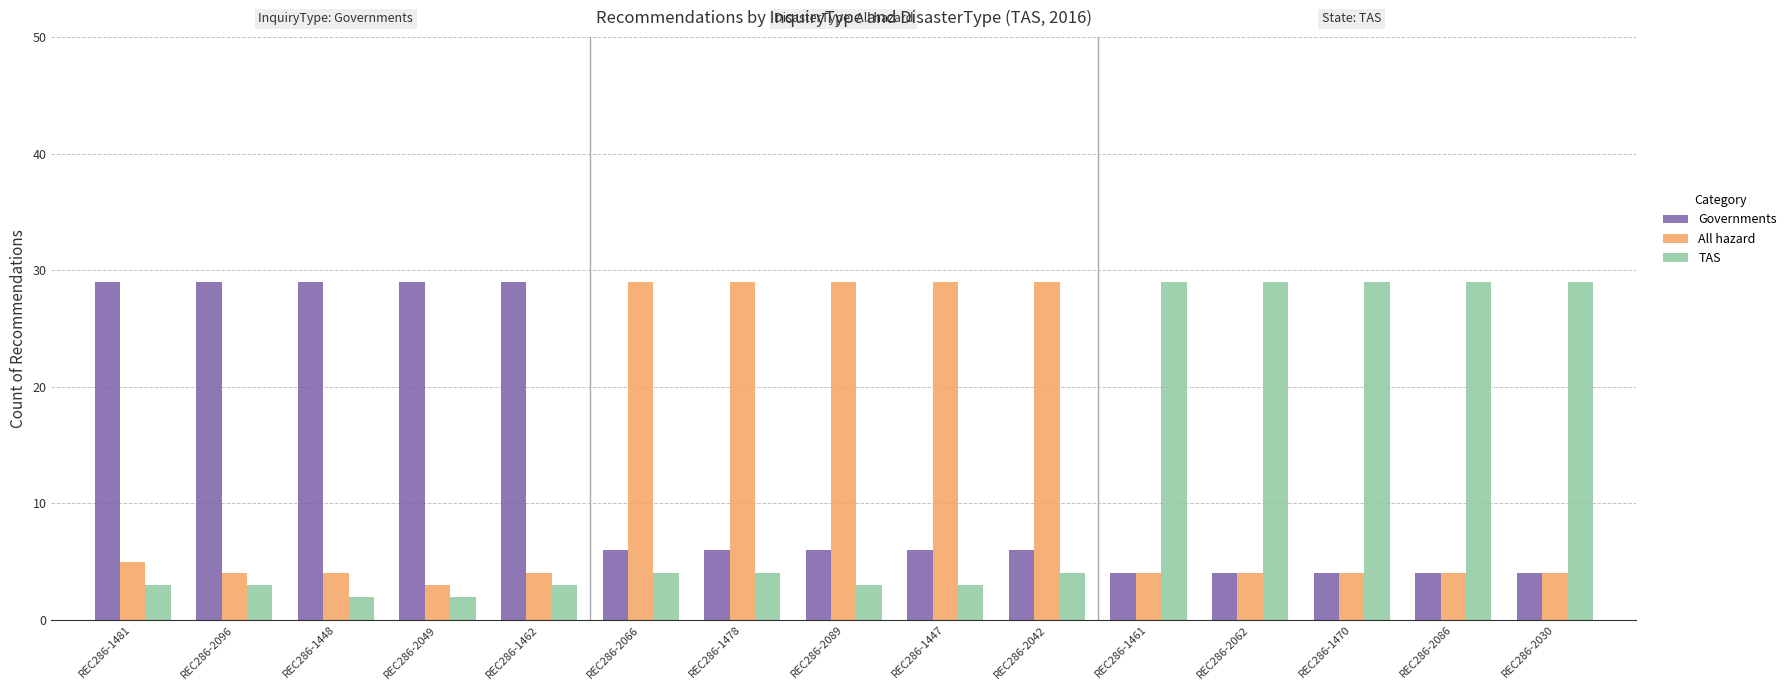

How many data points in TAS are less than 4?

7